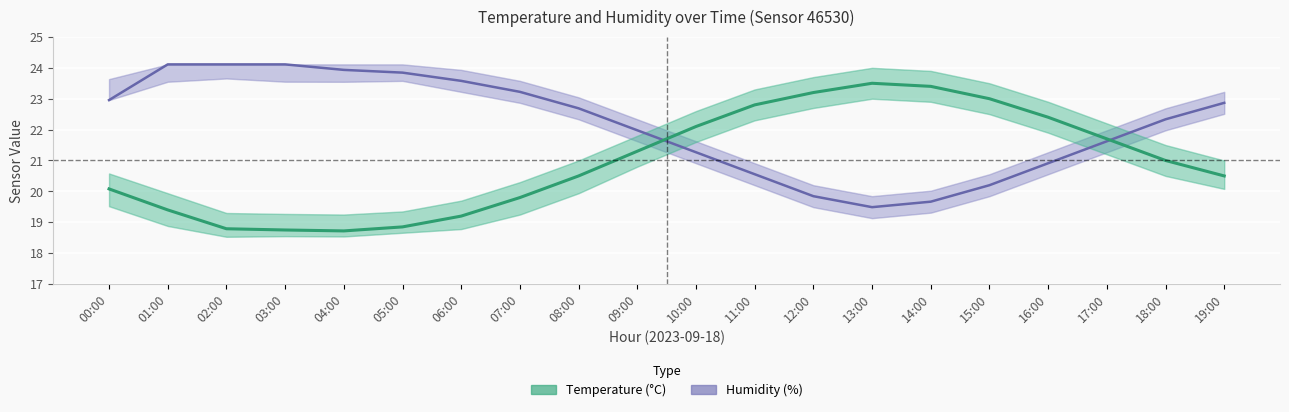

Which series has the largest total across all categories?

Humidity